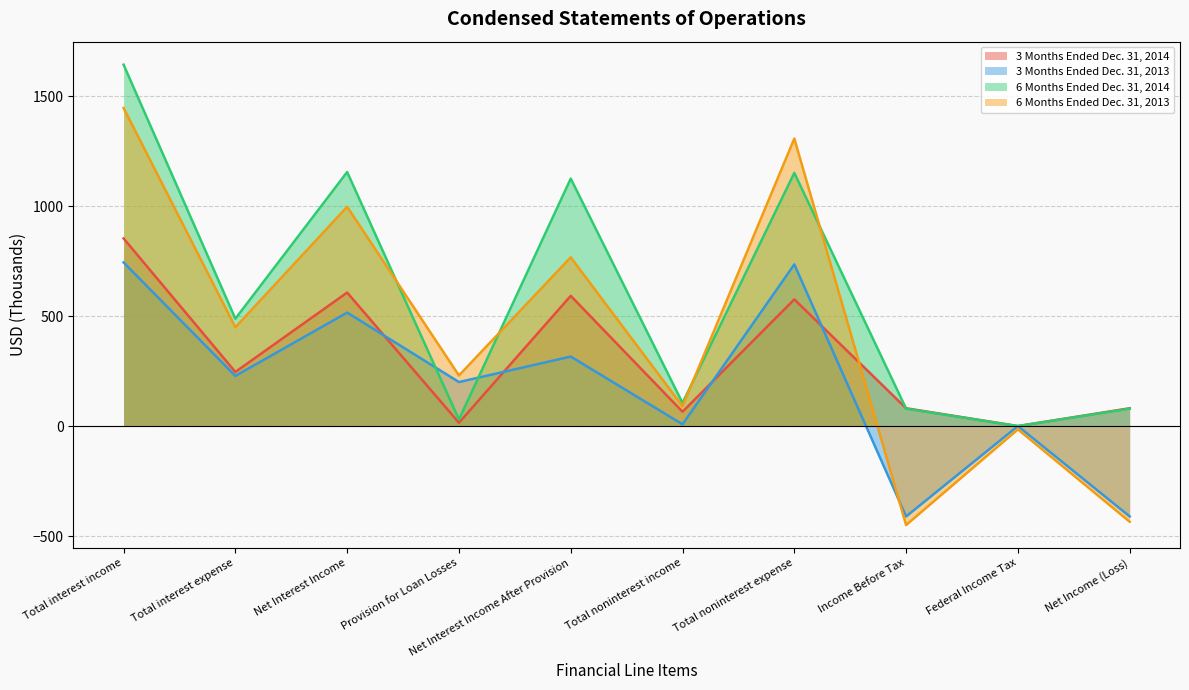

Between Net Interest Income After Provision and Federal Income Tax, which is larger?

Net Interest Income After Provision